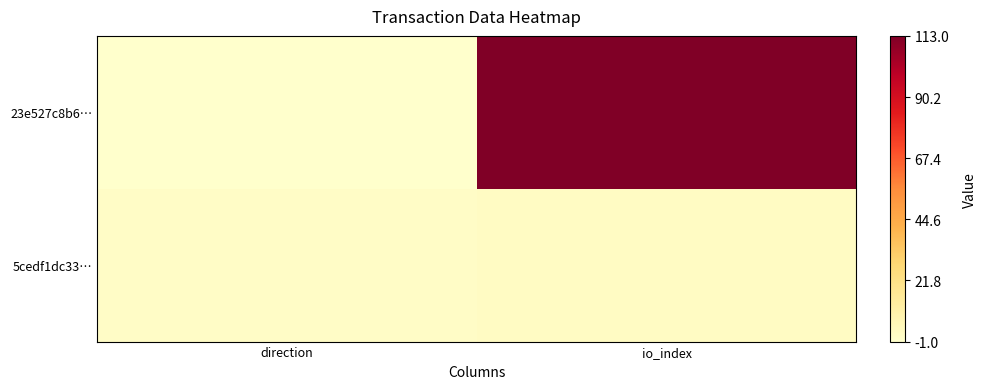

Which series has the widest spread of values?

23e527c8b6…